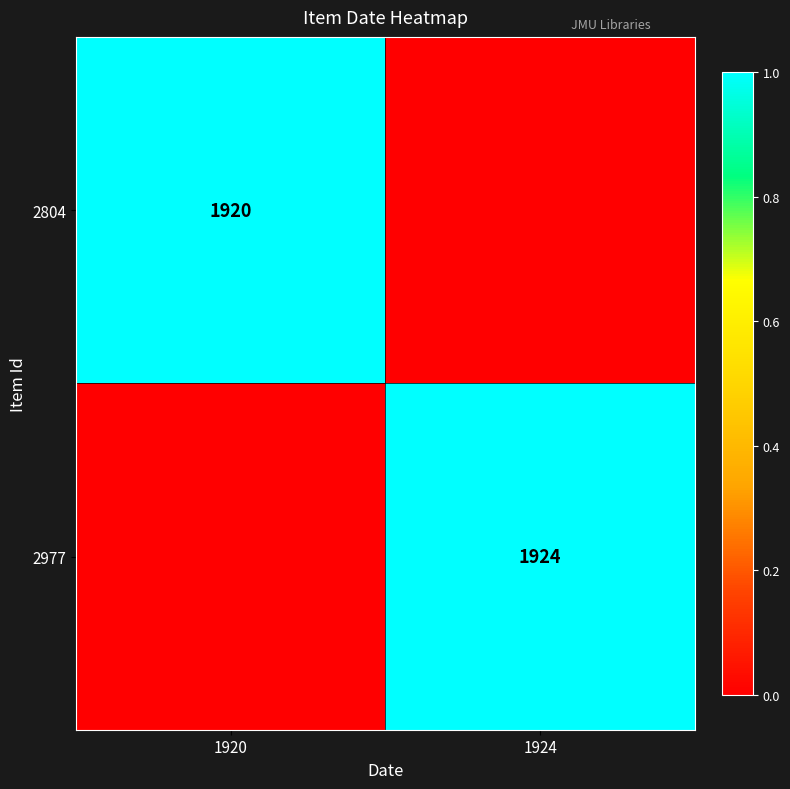

The 2977 series shows 1.4 at 1924. True or false?

False